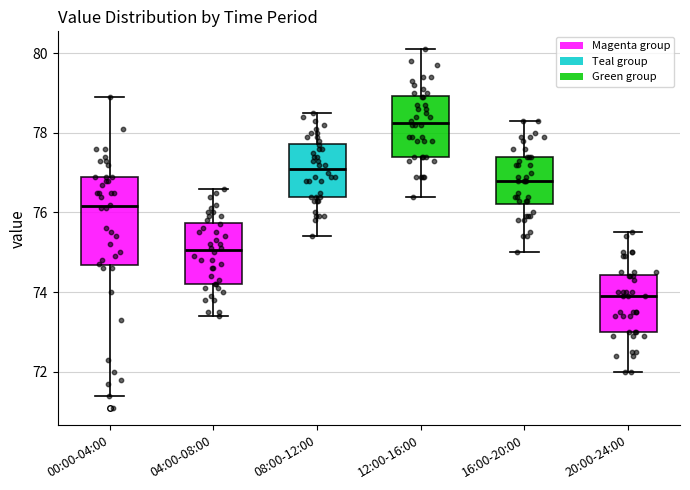

Where does the median line of the box for 00:00-04:00 sit on the y-axis? The values are not printed on the chart, so give them approximately, as read against the axis.

76.2